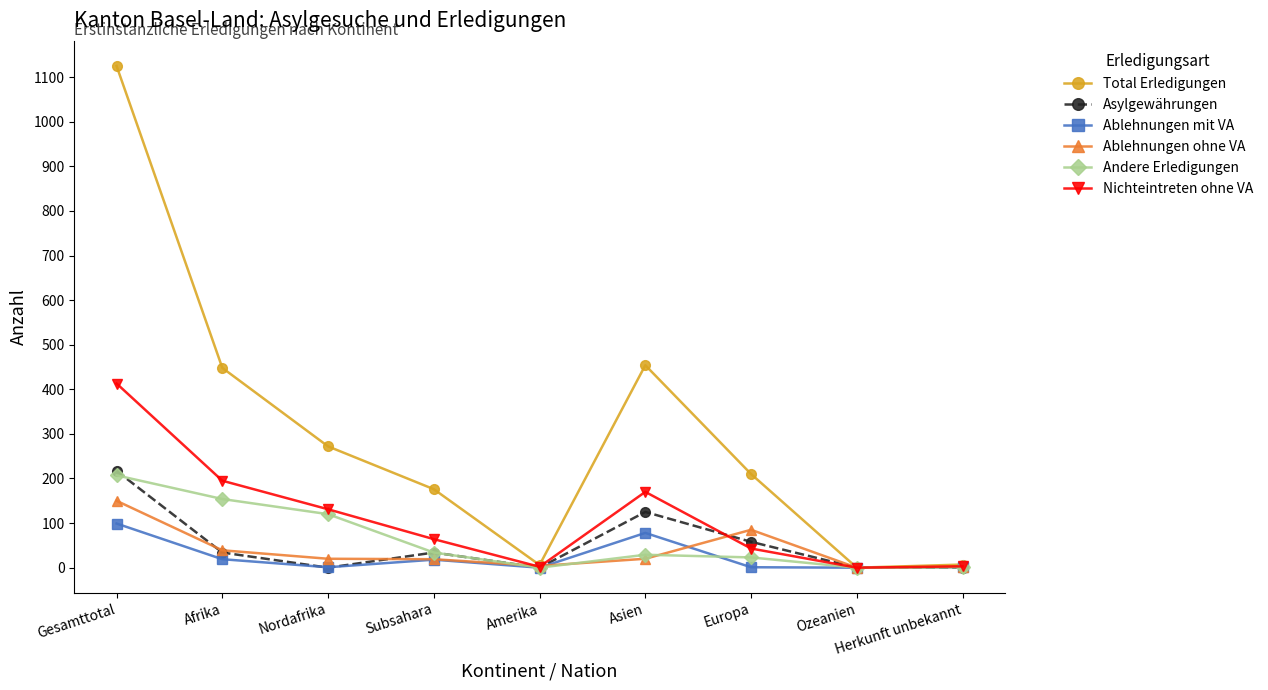

What is the difference between the second highest and minimum values in the Total Erledigungen series?

454